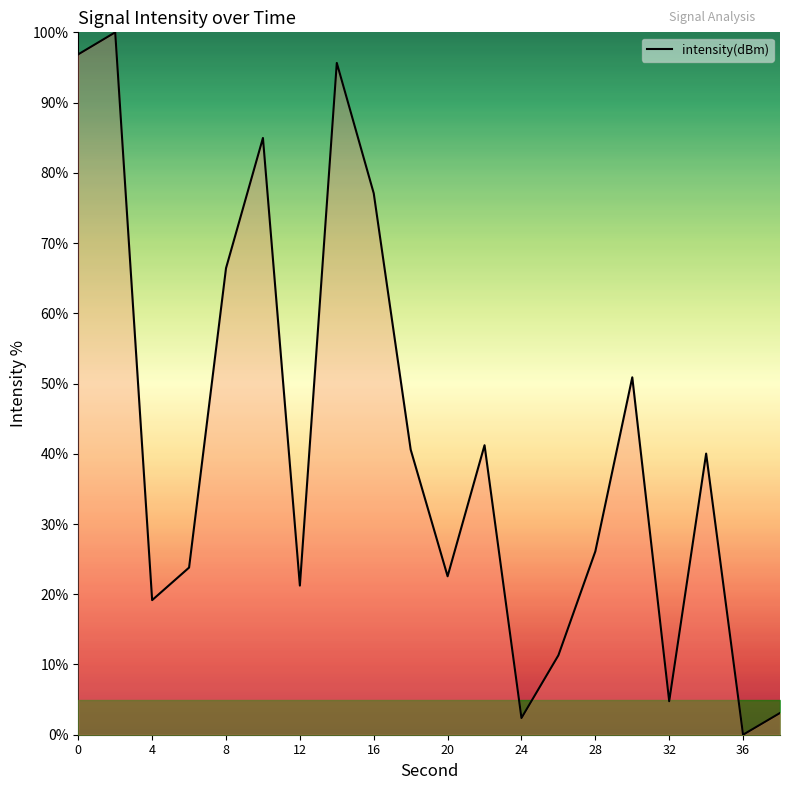

What is the sum of all values?

828.1